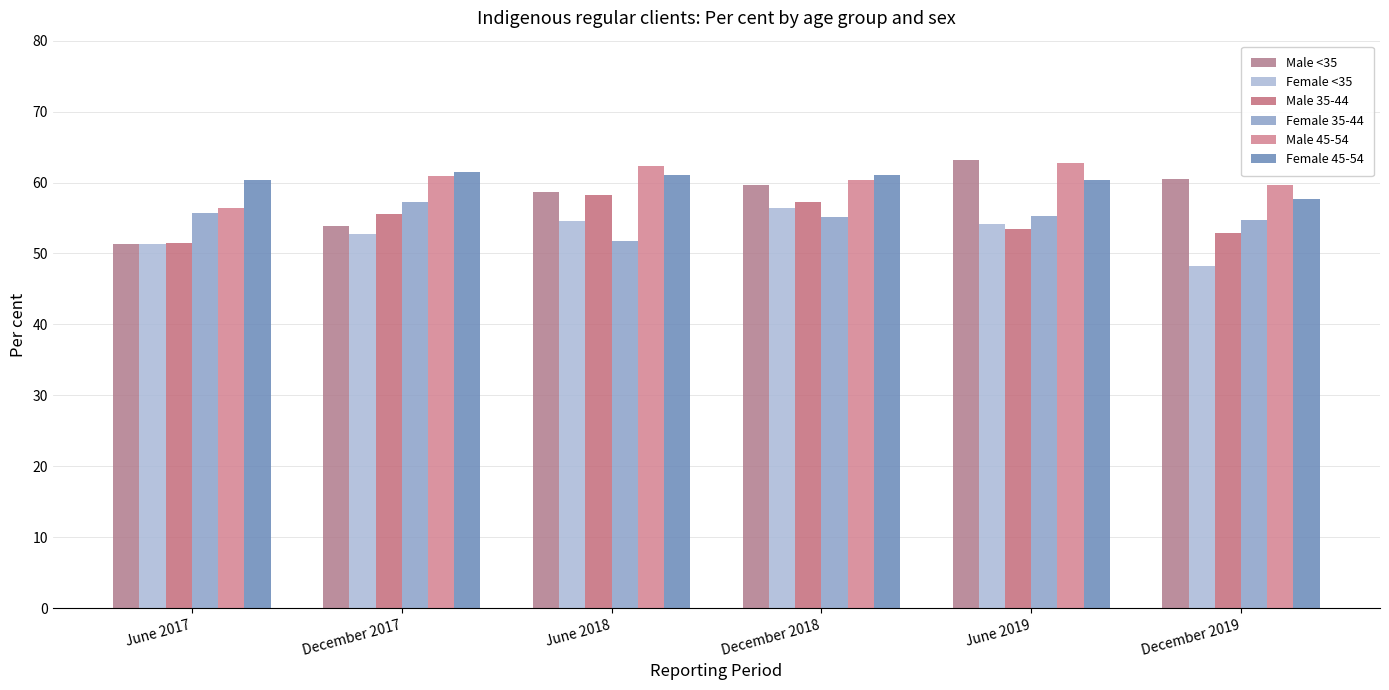

How many categories are shown in the chart?

6